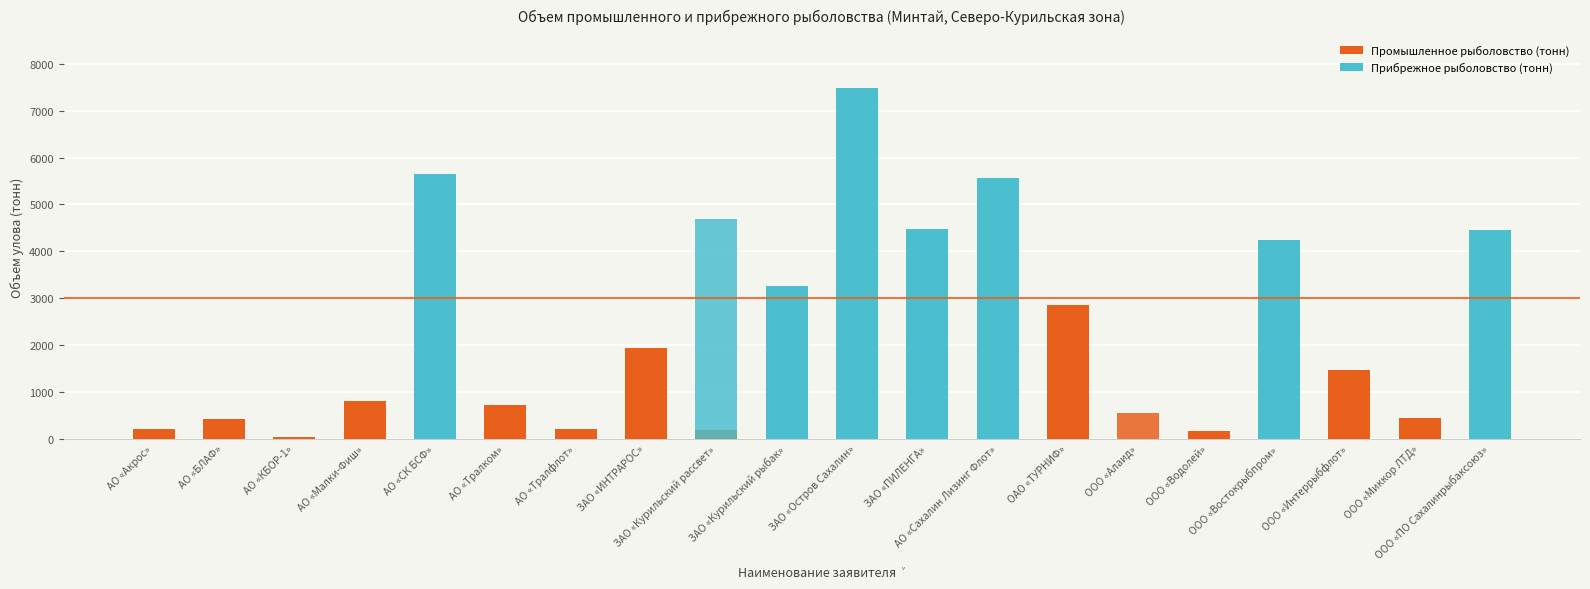

Which has a higher value, ЗАО «ИНТРАРОС» or АО «СК БСФ»?

АО «СК БСФ»